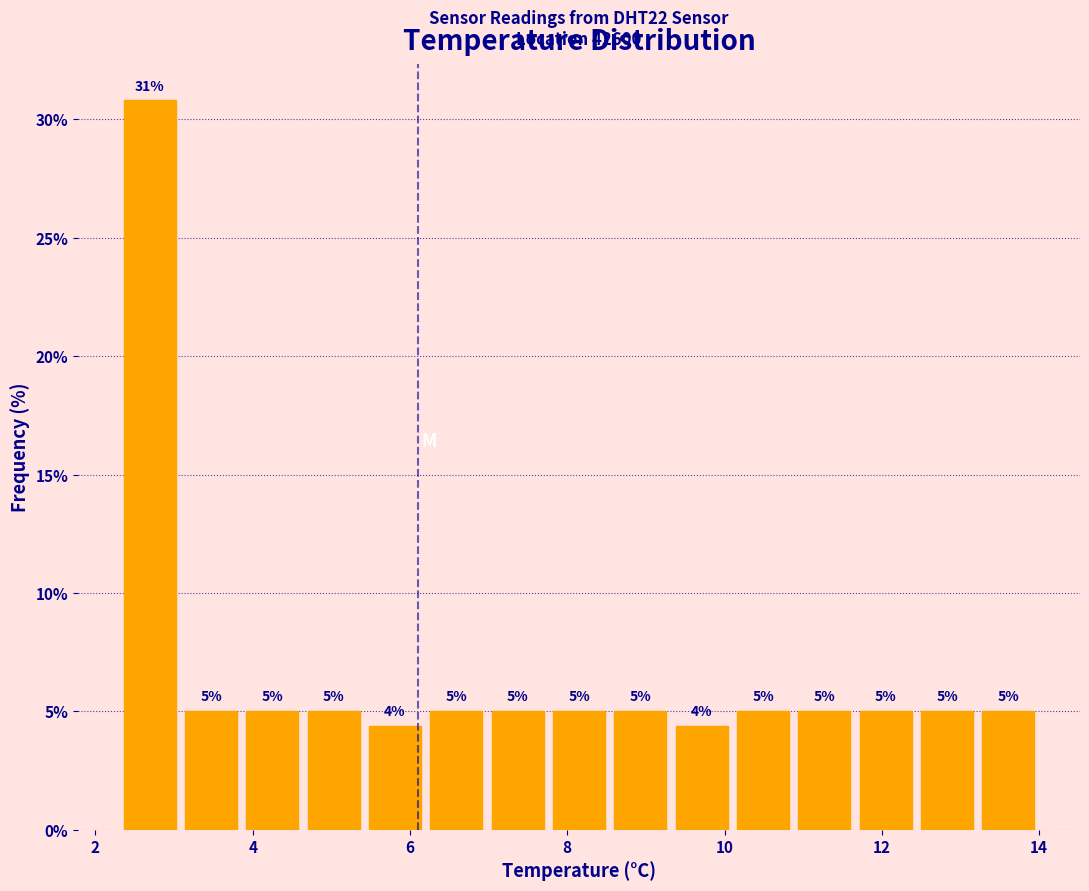

Read against the x-axis, roughly where is the centre of the tallest bar?

2.6